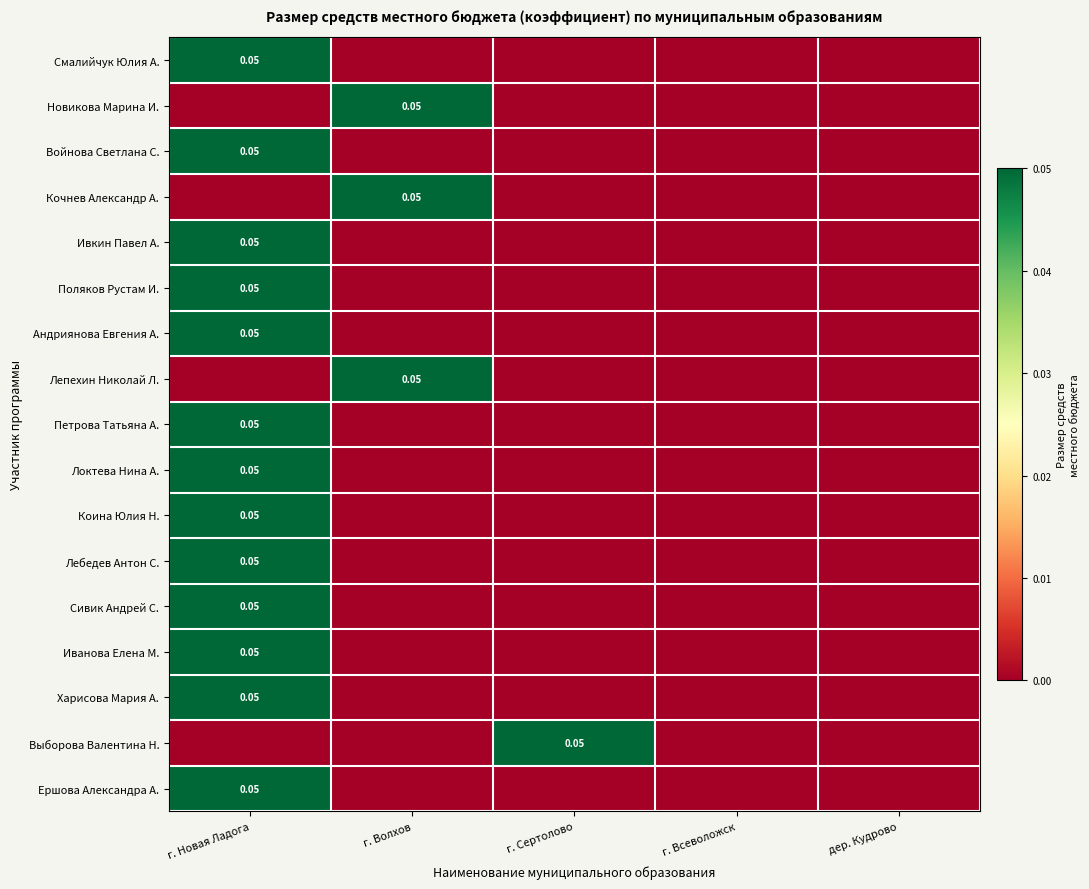

Rank the series by their maximum value, from lowest to highest.

Смалийчук Юлия А., Новикова Марина И., Войнова Светлана С., Кочнев Александр А., Ивкин Павел А., Поляков Рустам И., Андриянова Евгения А., Лепехин Николай Л., Петрова Татьяна А., Локтева Нина А., Коина Юлия Н., Лебедев Антон С., Сивик Андрей С., Иванова Елена М., Харисова Мария А., Выборова Валентина Н., Ершова Александра А.